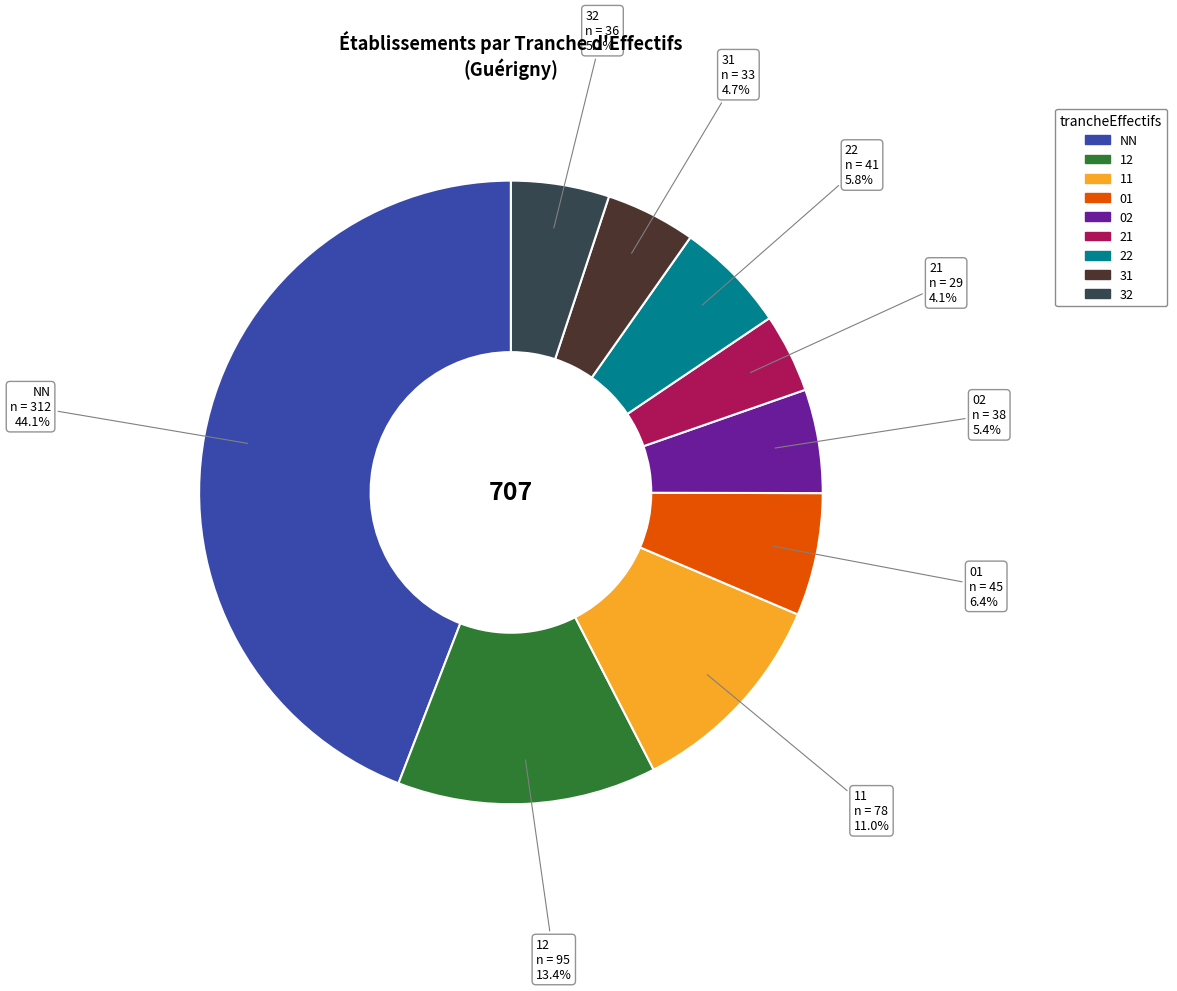

Does any single category account for the majority?

No